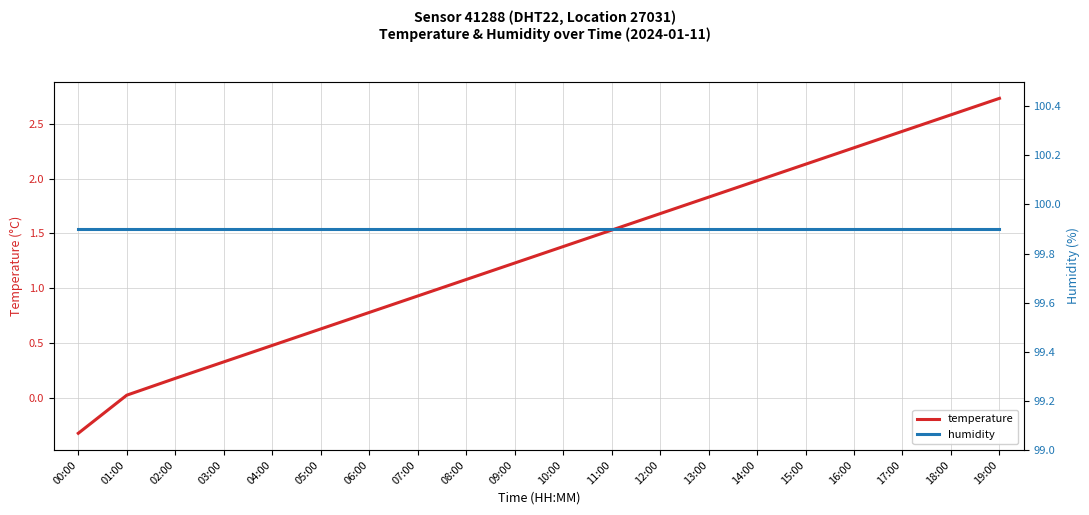

Which has a higher value, 12:00 or 15:00?

15:00